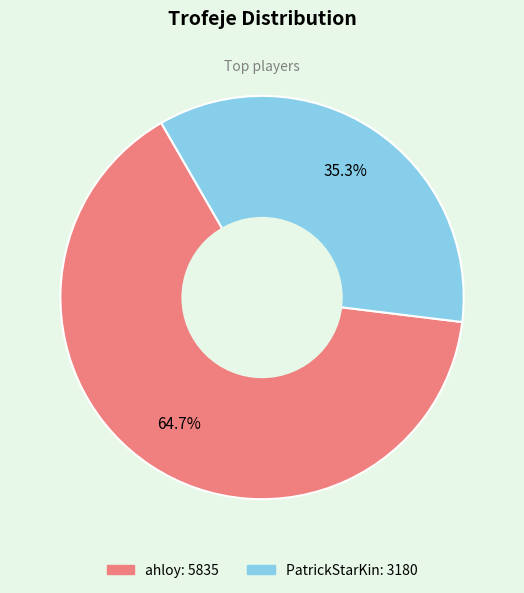

Which category has the biggest portion of the pie?

ahloy